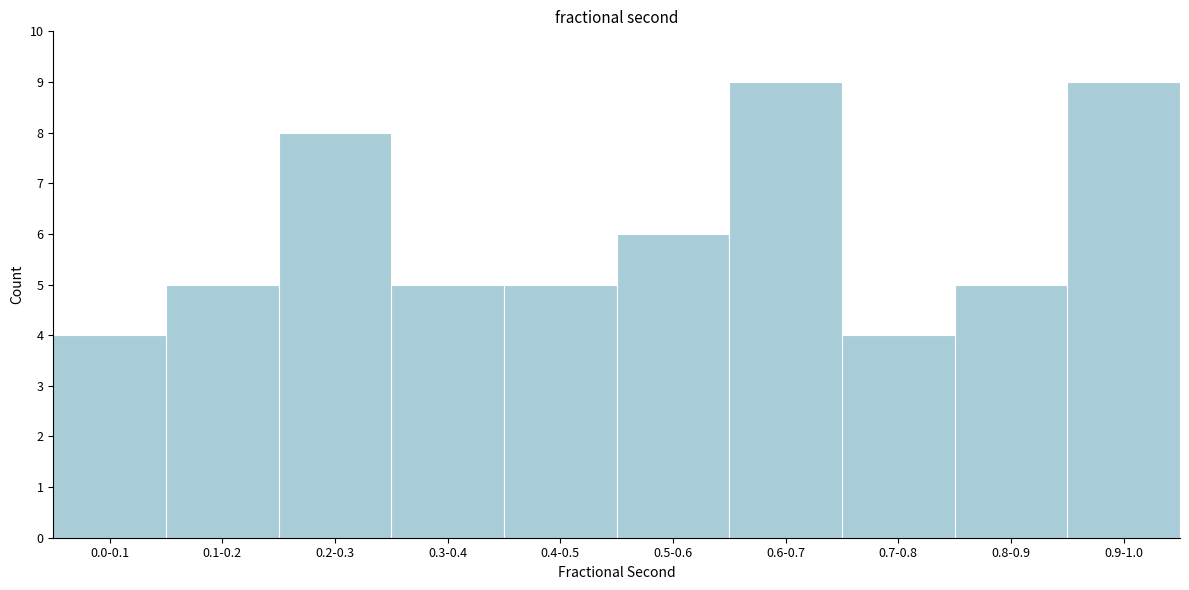

Reading right to left, list all the values displayed in this chart.

9	5	4	9	6	5	5	8	5	4